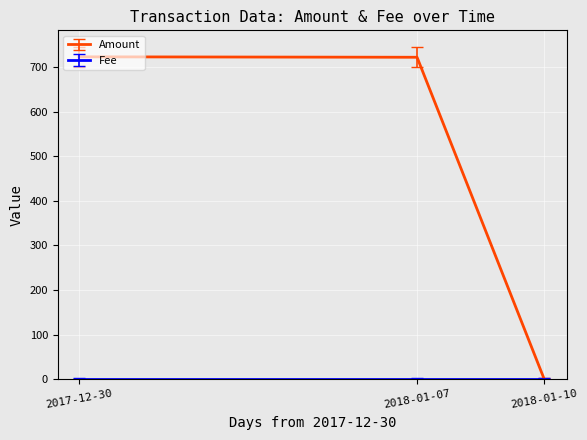

Is this an area chart (filled region under the line)?

No